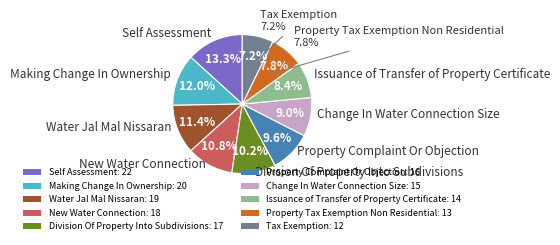

What is the smallest slice in the pie chart?

Tax Exemption